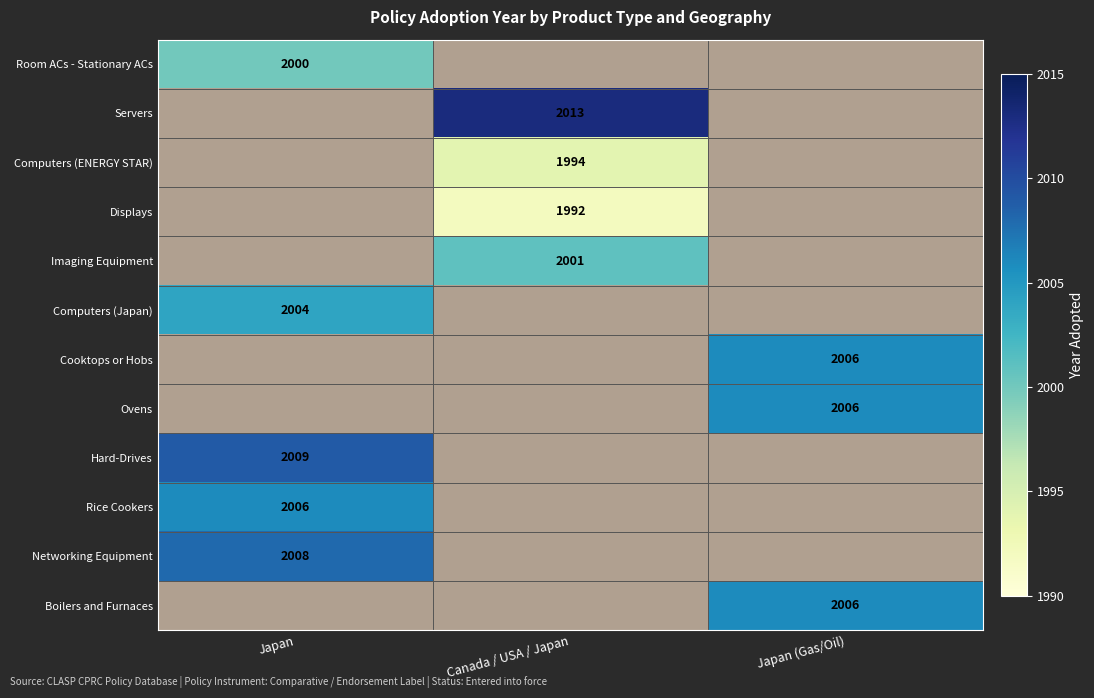

The value of Room ACs - Stationary ACs at Japan is 1094. True or false?

False